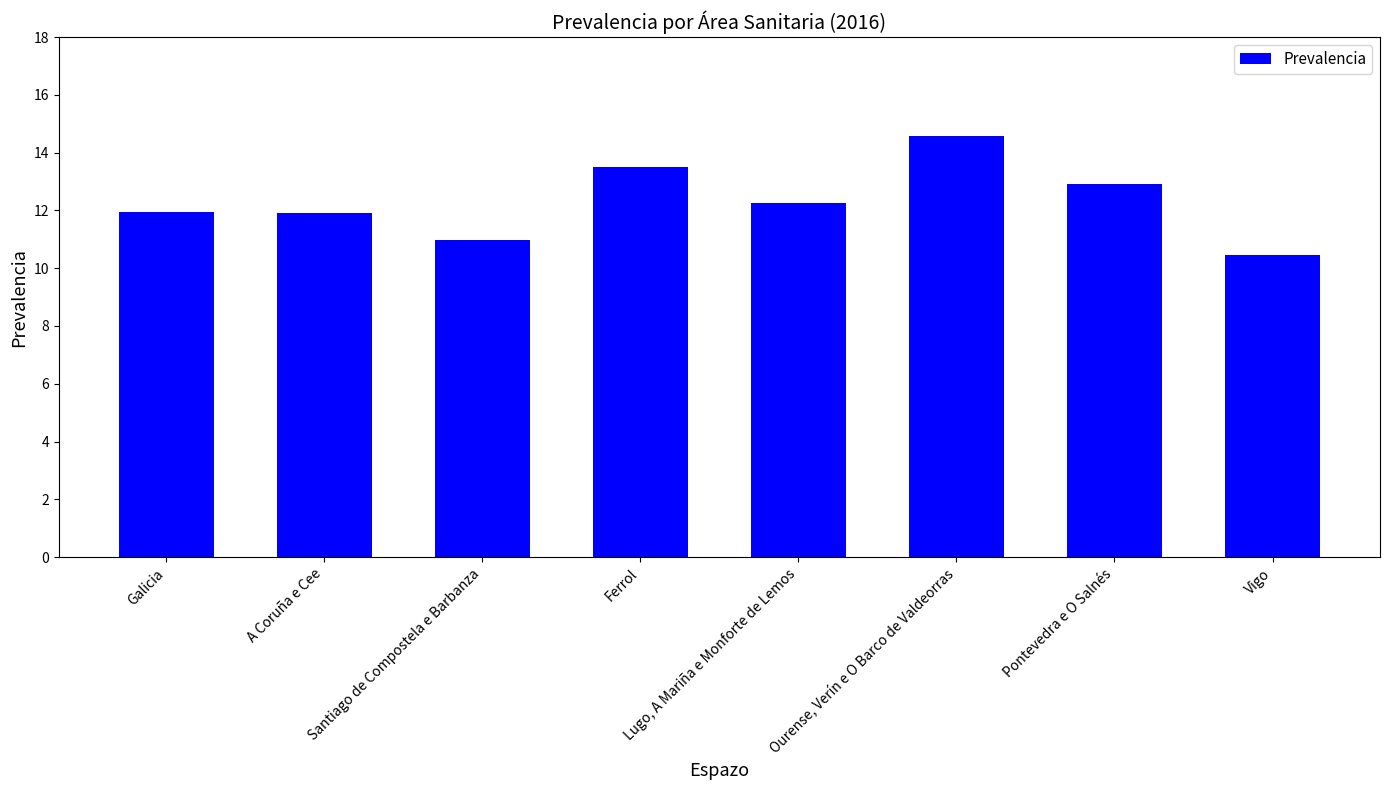

What is the difference between the values at A Coruña e Cee and Lugo, A Mariña e Monforte de Lemos?

0.3